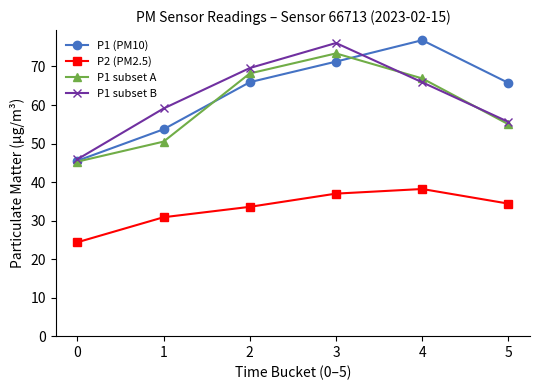

What is the difference between the highest and lowest values at 5?

31.3